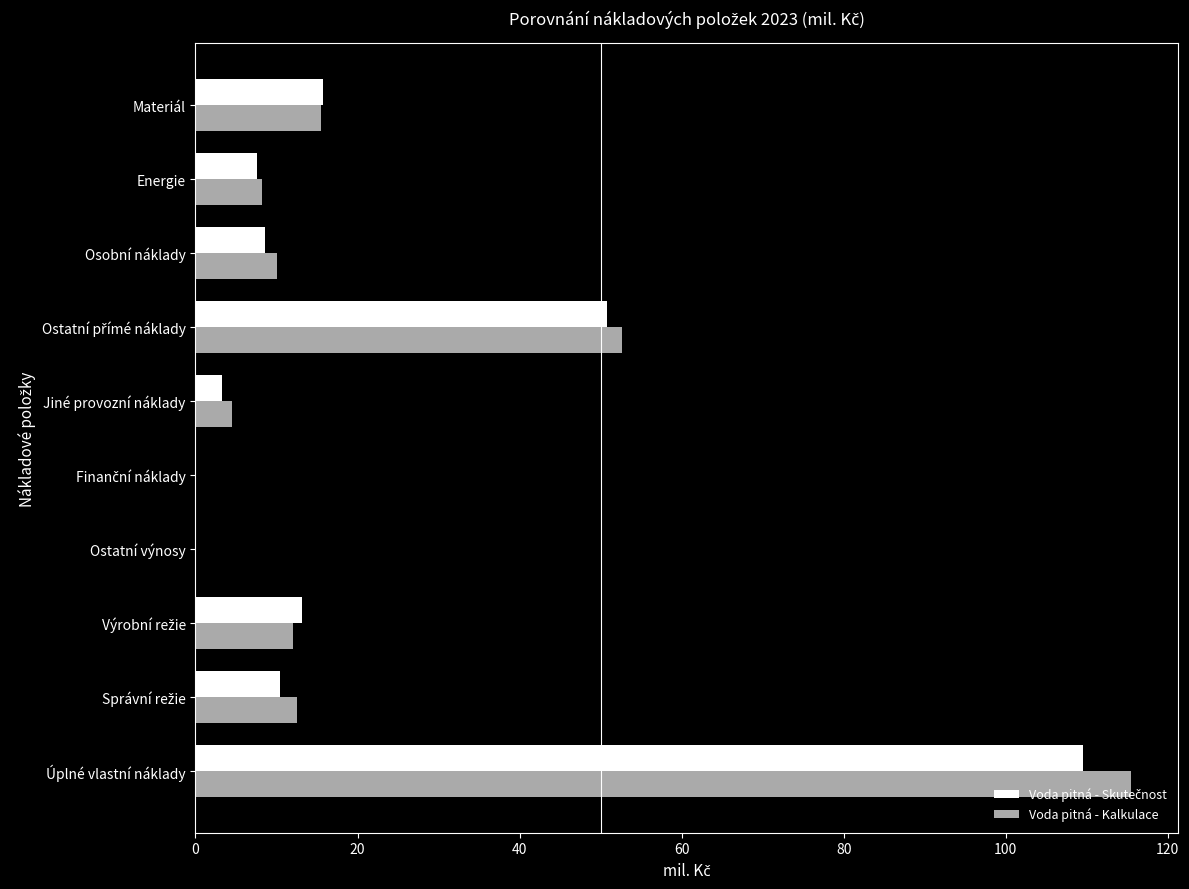

How many series are shown in this chart?

2